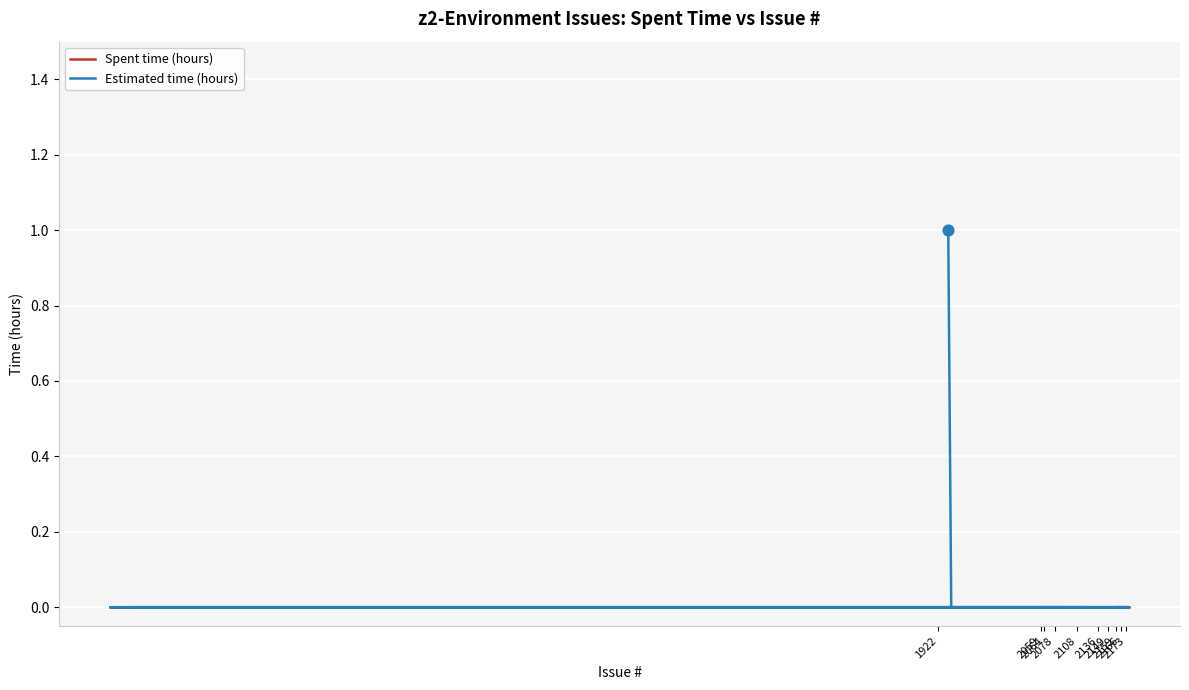

Which series reaches the minimum Y coordinate?

Spent time (hours)